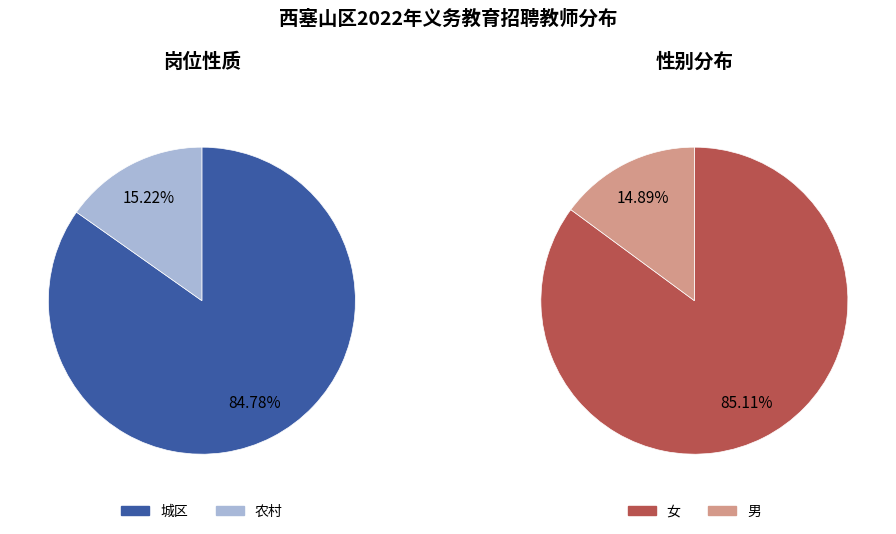

To the nearest percent, what portion does 农村 represent?

15%